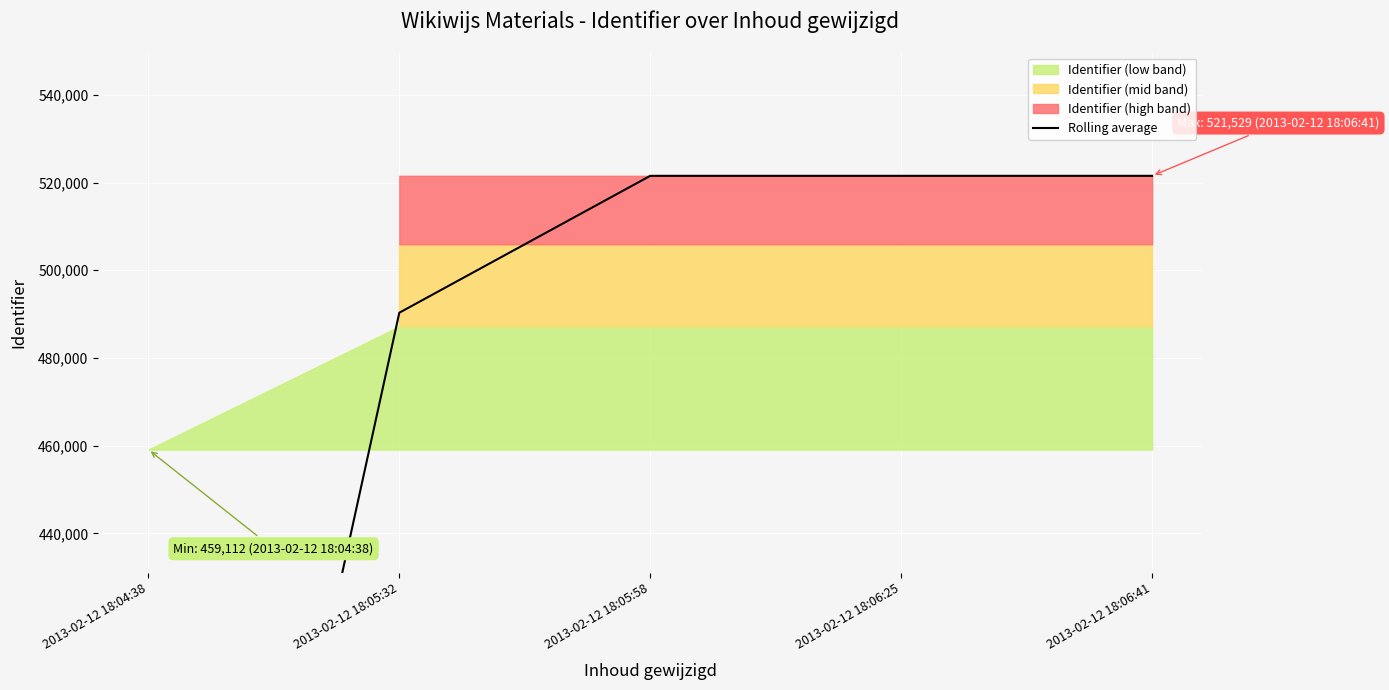

Rank the categories by value from lowest to highest.

2013-02-12 18:04:38, 2013-02-12 18:05:32, 2013-02-12 18:05:58, 2013-02-12 18:06:25, 2013-02-12 18:06:41